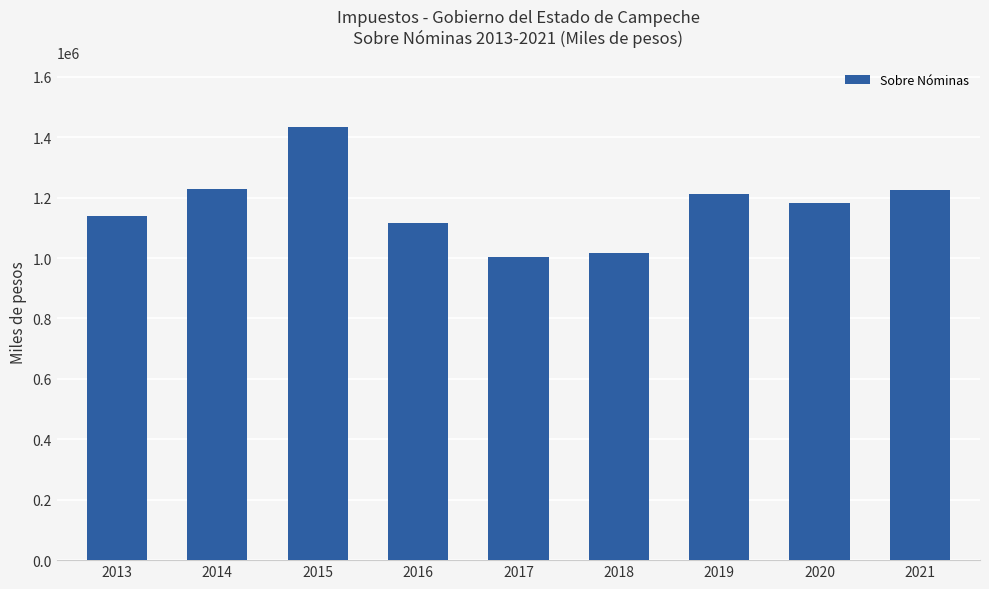

What is the greatest value displayed?

1432994